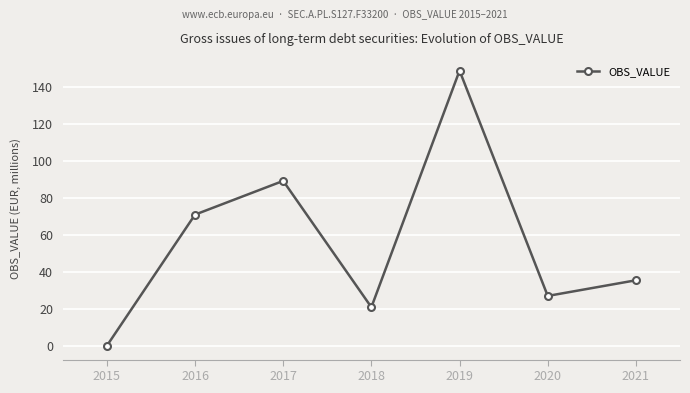

Rank the categories by value from lowest to highest.

2015, 2018, 2020, 2021, 2016, 2017, 2019